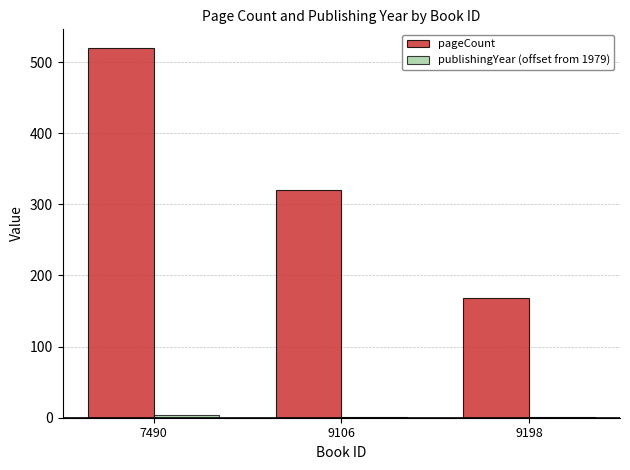

True or false: pageCount has a value of 168 at 9198.

True